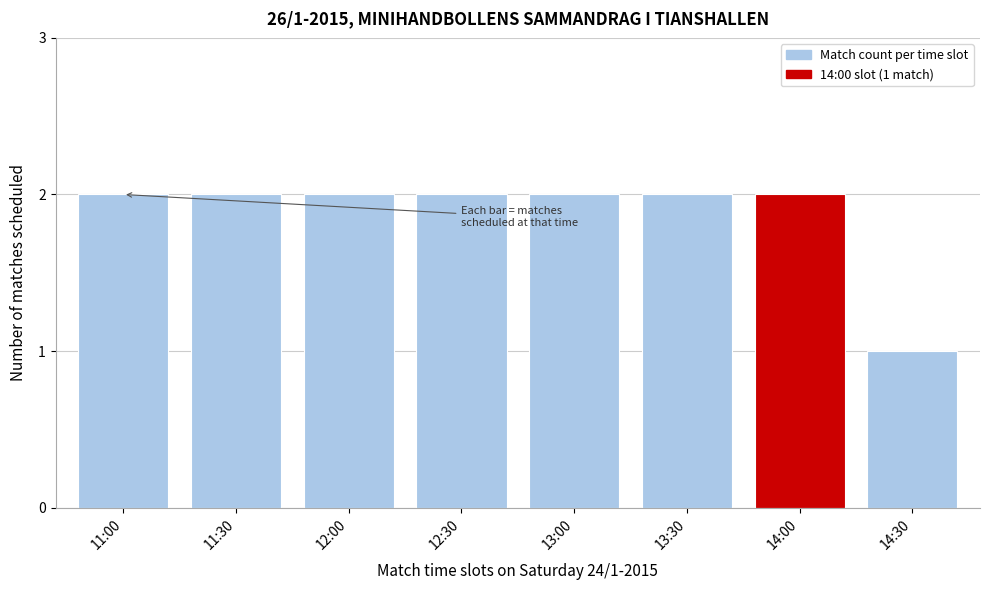

Reading left to right, transcribe all the data shown in this chart.

2	2	2	2	2	2	2	1